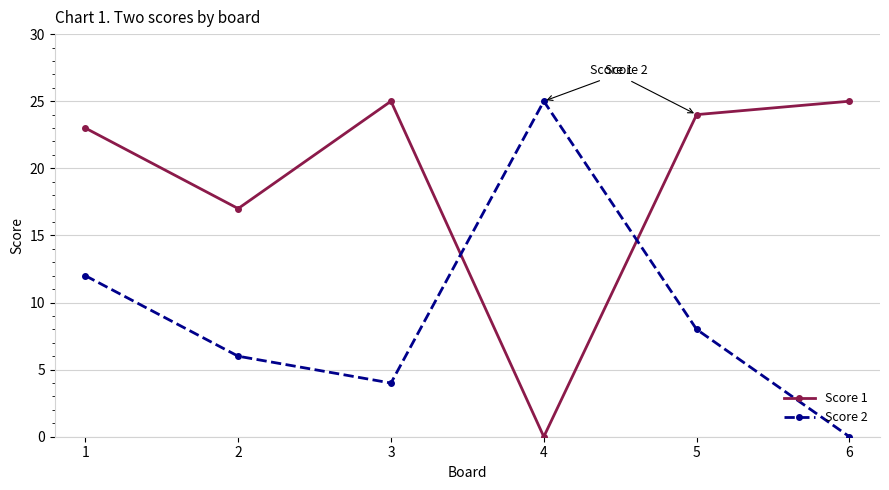

How many lines are shown in the chart?

2